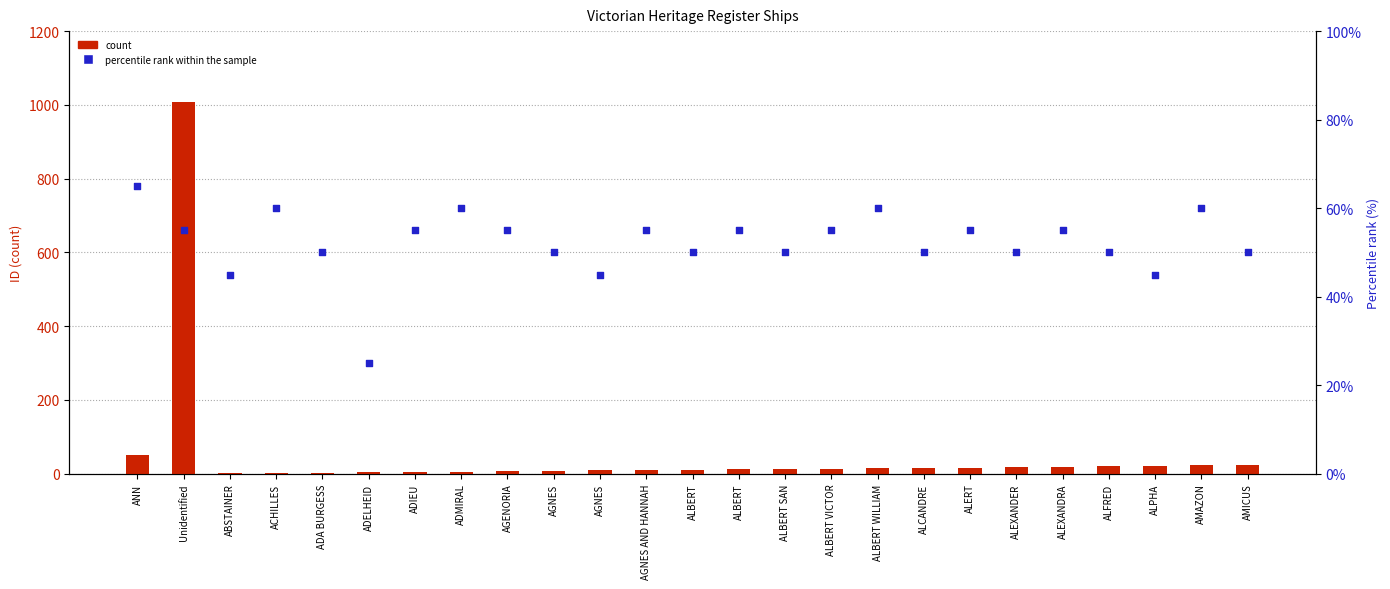

Which series contains the lowest Y value?

count